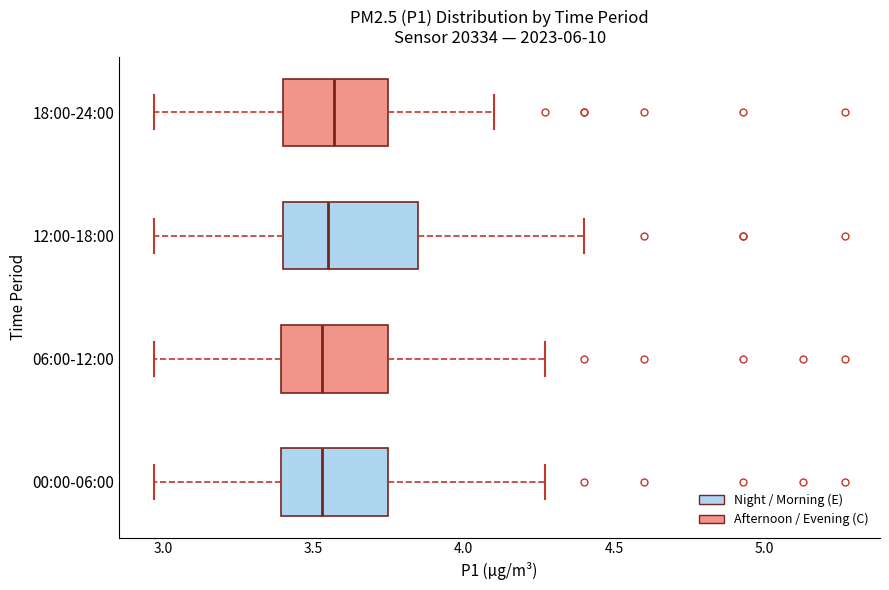

Where does the median line of the box for 18:00-24:00 sit on the x-axis? The values are not printed on the chart, so give them approximately, as read against the axis.

3.55